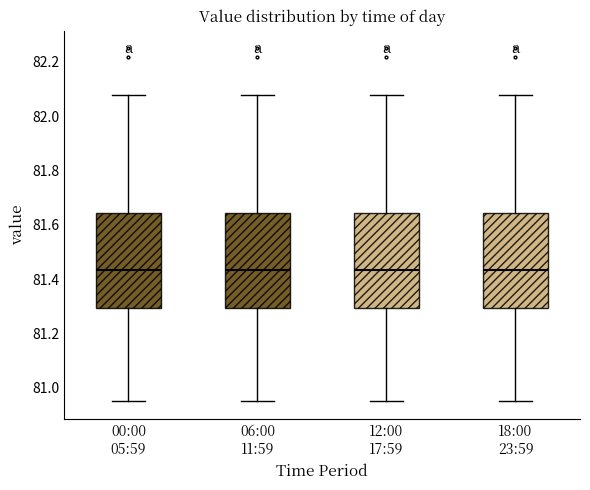

Where does the upper whisker of the box for 18:00 23:59 end on the y-axis? The values are not printed on the chart, so give them approximately, as read against the axis.

82.08